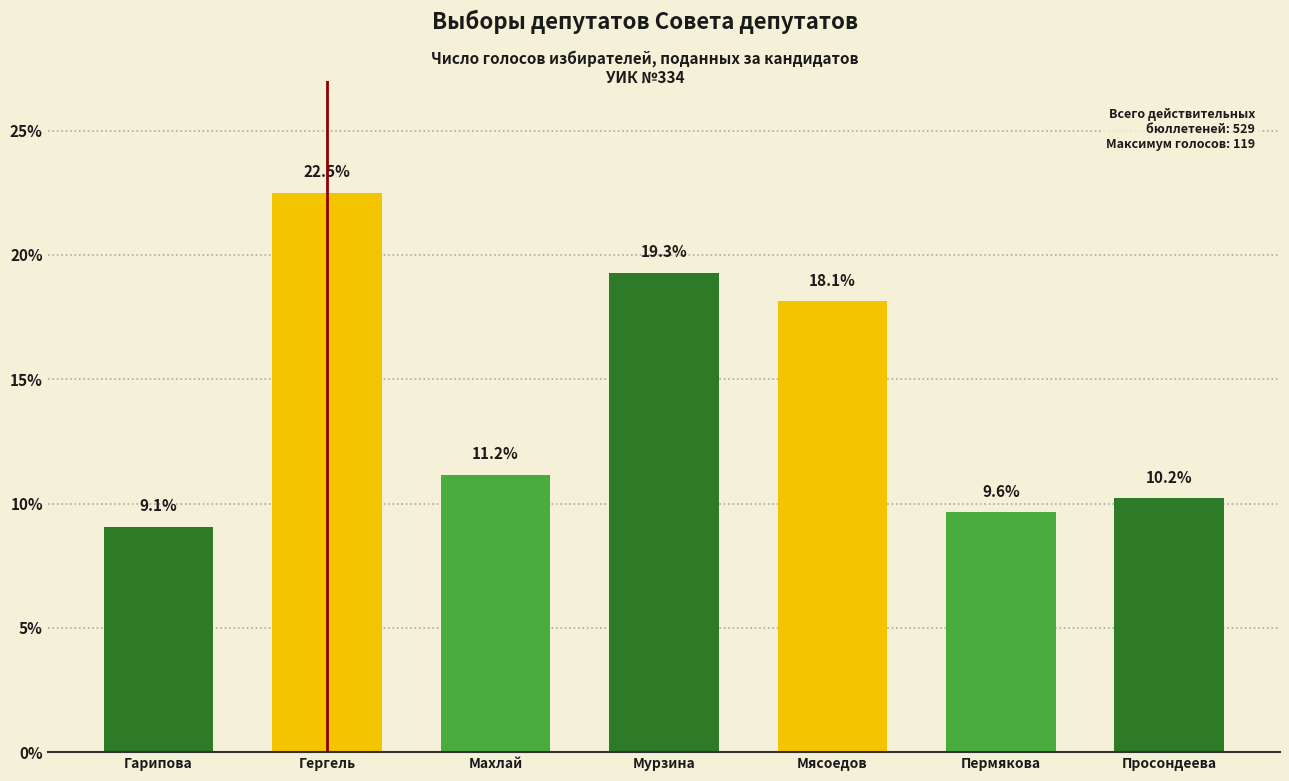

List the labels in order of value, smallest first.

Гарипова, Пермякова, Просондеева, Махлай, Мясоедов, Мурзина, Гергель